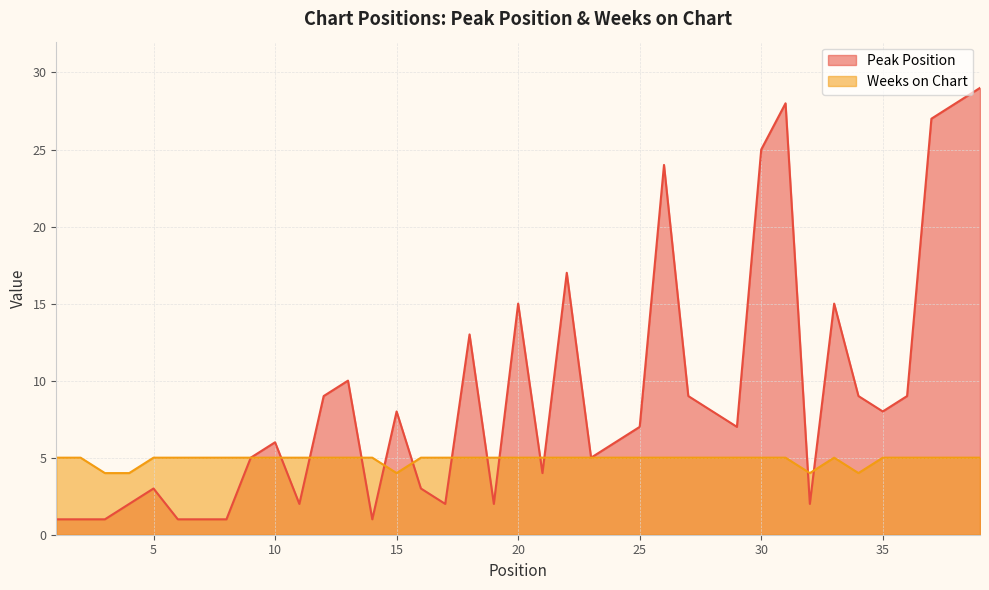

Count the number of categories in the chart.

39